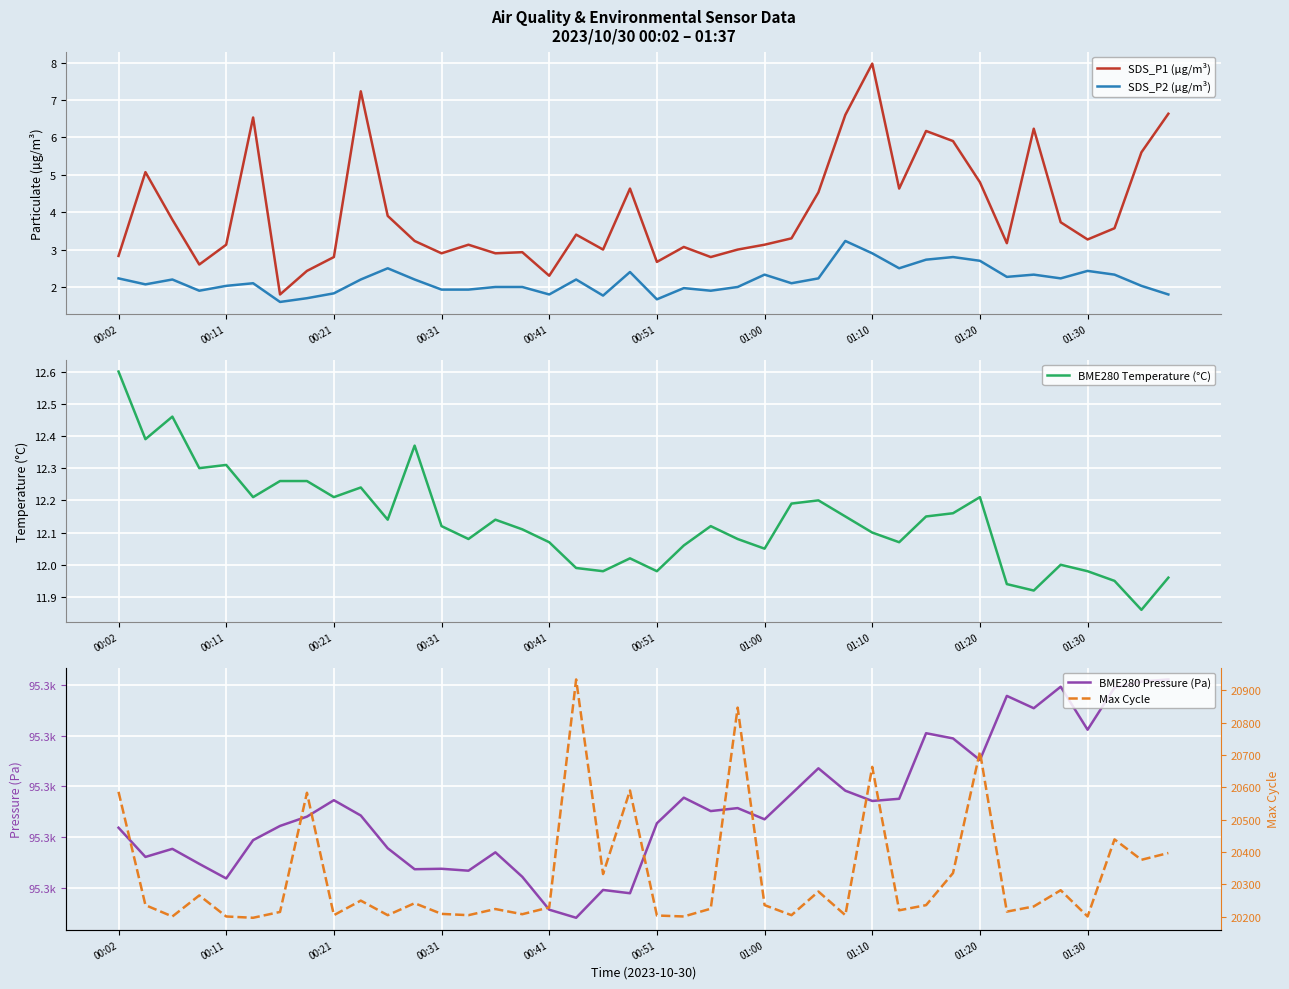

What is the total value across all series at 31?

115675.4